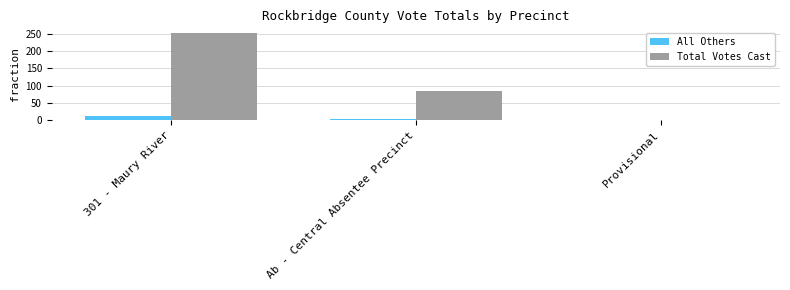

Reading right to left, extract all data points from this chart.

All Others: Provisional=0	Ab - Central Absentee Precinct=3	301 - Maury River=11
Total Votes Cast: Provisional=0	Ab - Central Absentee Precinct=84	301 - Maury River=254